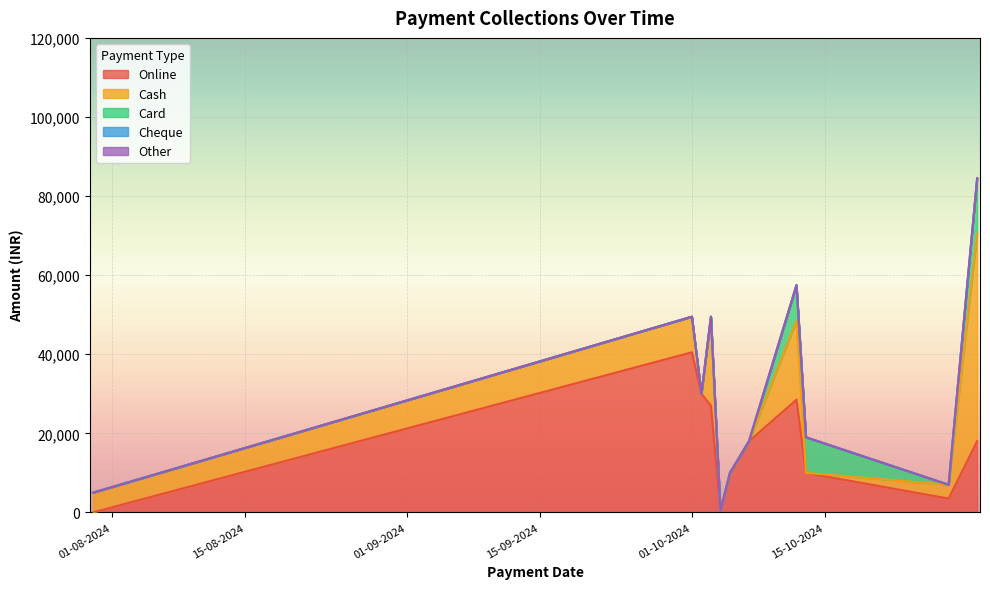

Does the chart display data point markers on the line(s)?

No